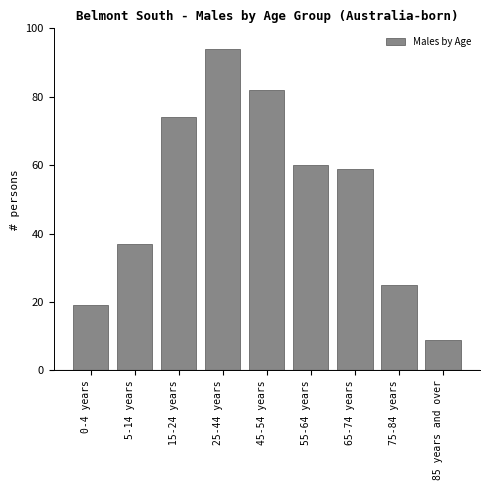

Reading right to left, extract all data points from this chart.

9	25	59	60	82	94	74	37	19